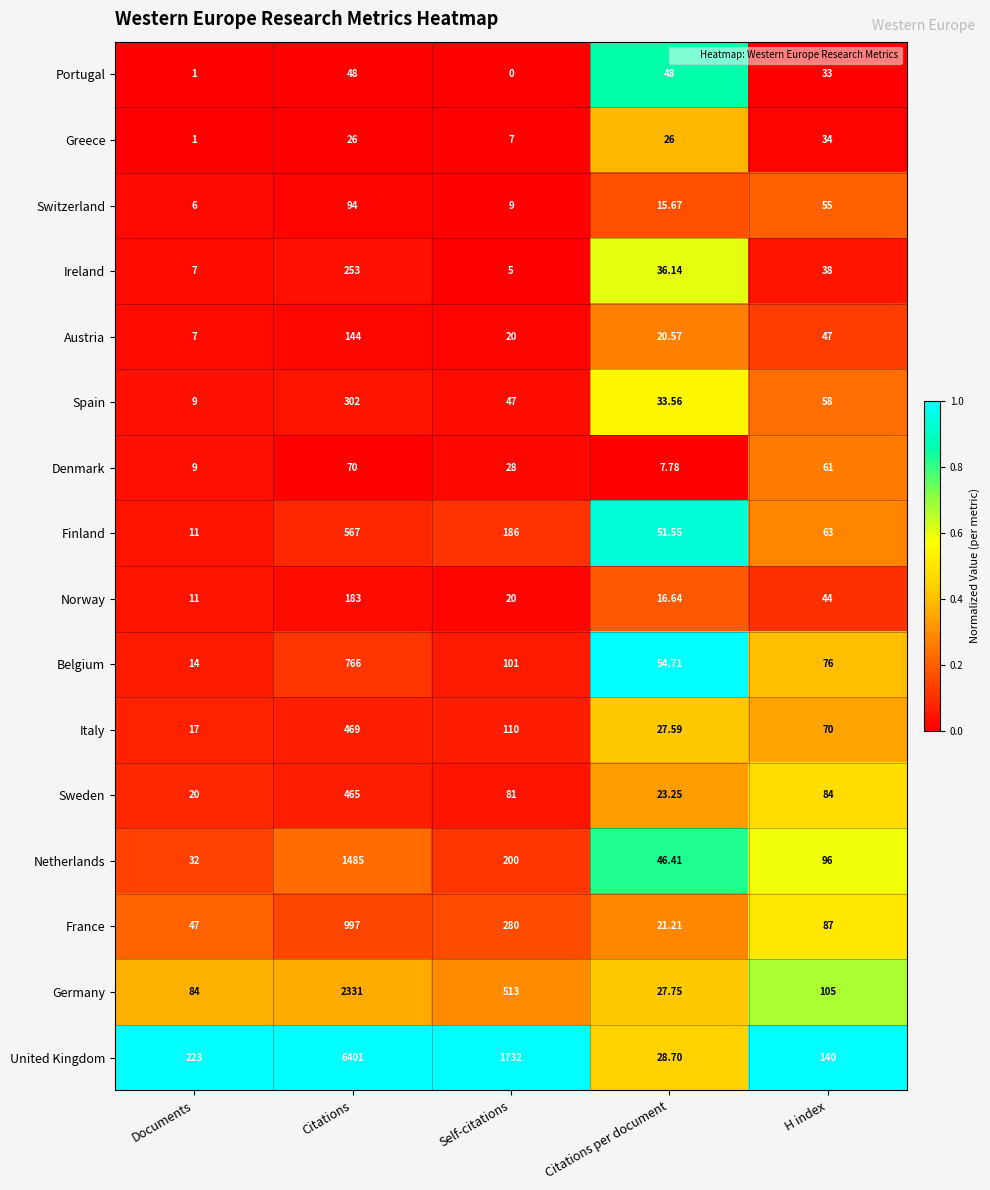

Which series has the widest spread of values?

United Kingdom